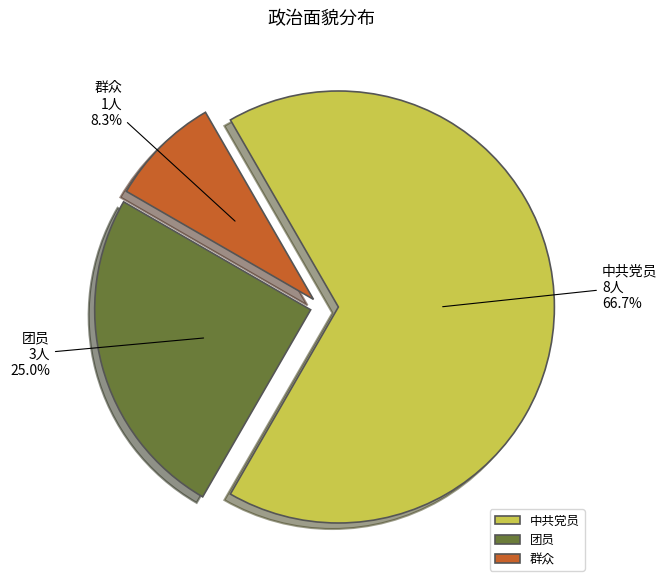

Is there a majority slice in this chart?

Yes